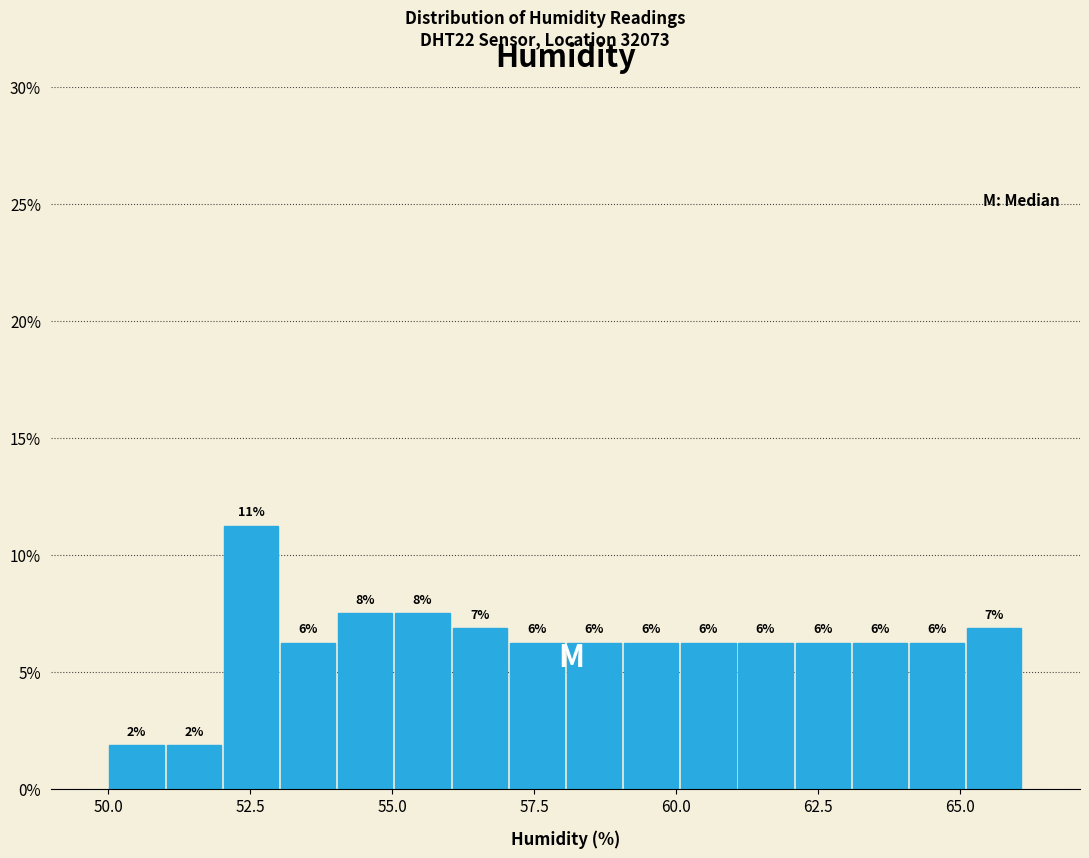

Read against the x-axis, roughly where is the centre of the tallest bar?

52.5